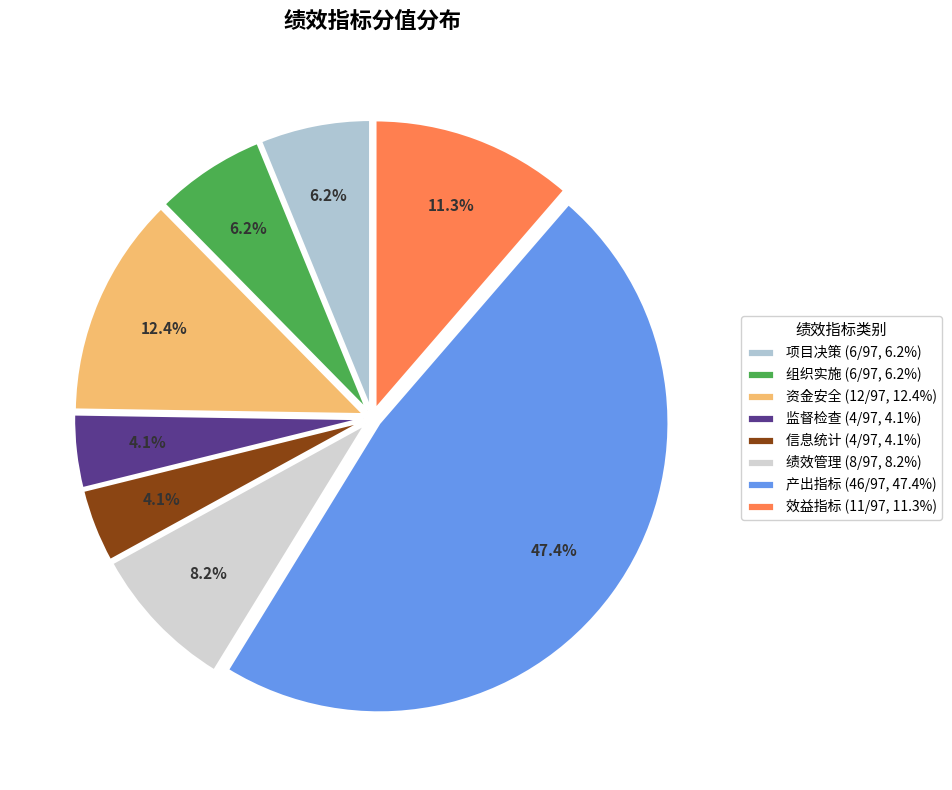

Count the number of slices in the pie.

8